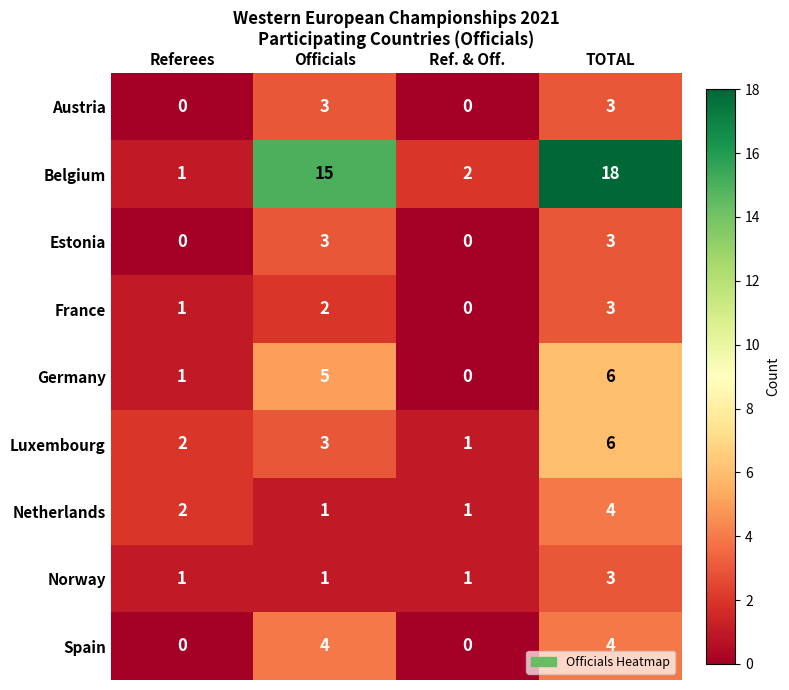

Which series has the largest range (max minus min)?

Belgium